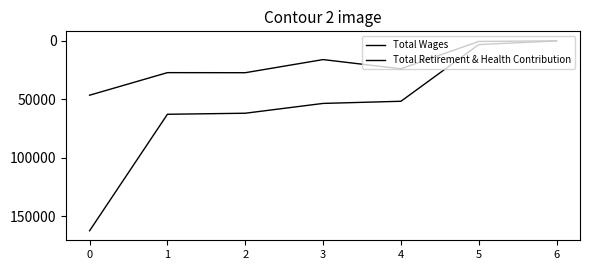

Reading left to right, transcribe all the data shown in this chart.

Total Wages: 162613	62874	61983	53574	51738	3192	95
Total Retirement & Health Contribution: 46548	27230	27288	16050	23942	521	0